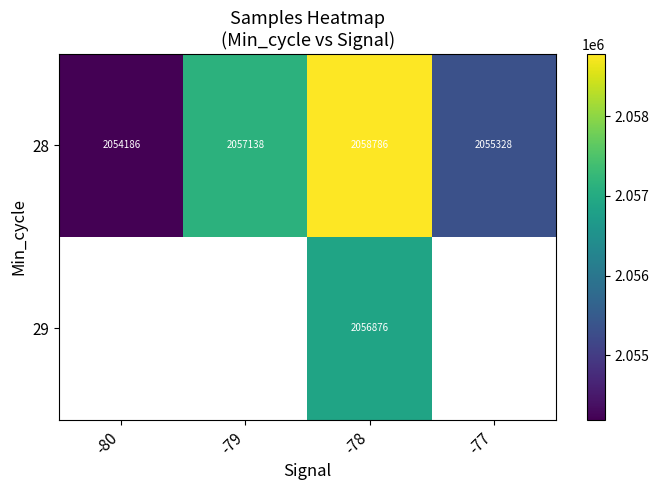

Which label corresponds to the largest value in the chart?

-78